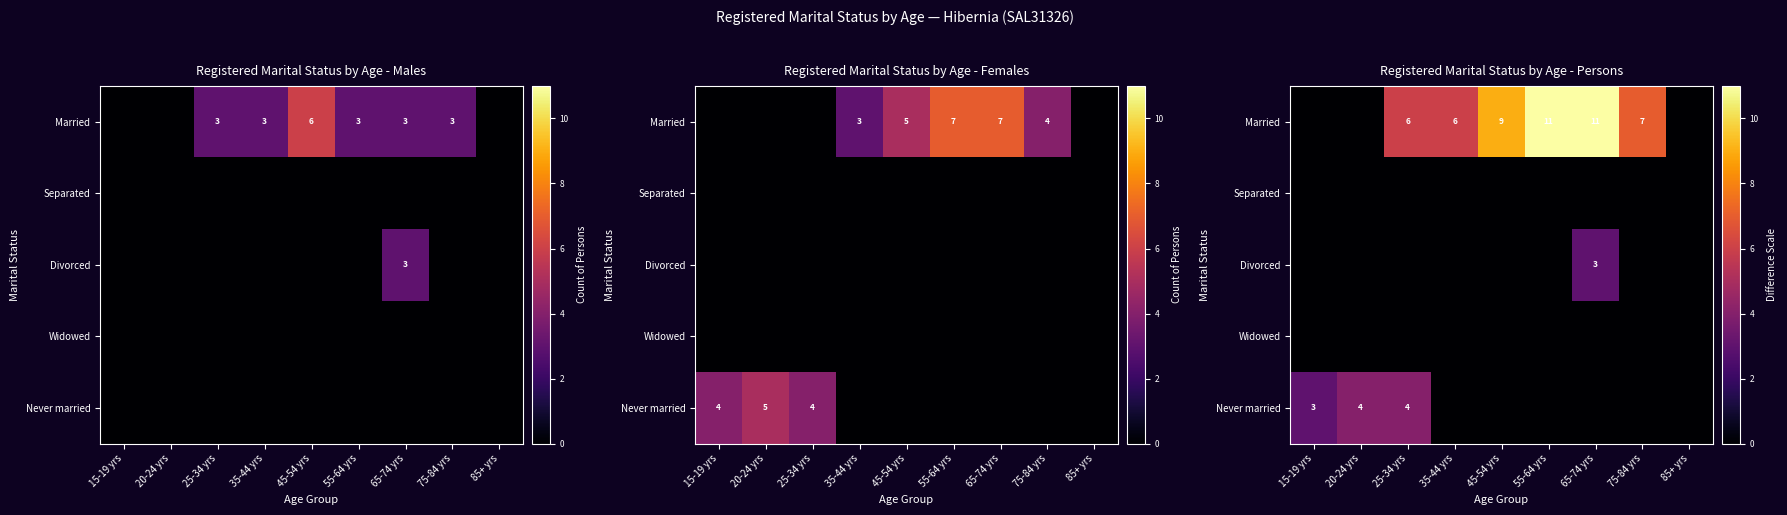

How many Divorced values are between 0 and 1?

8